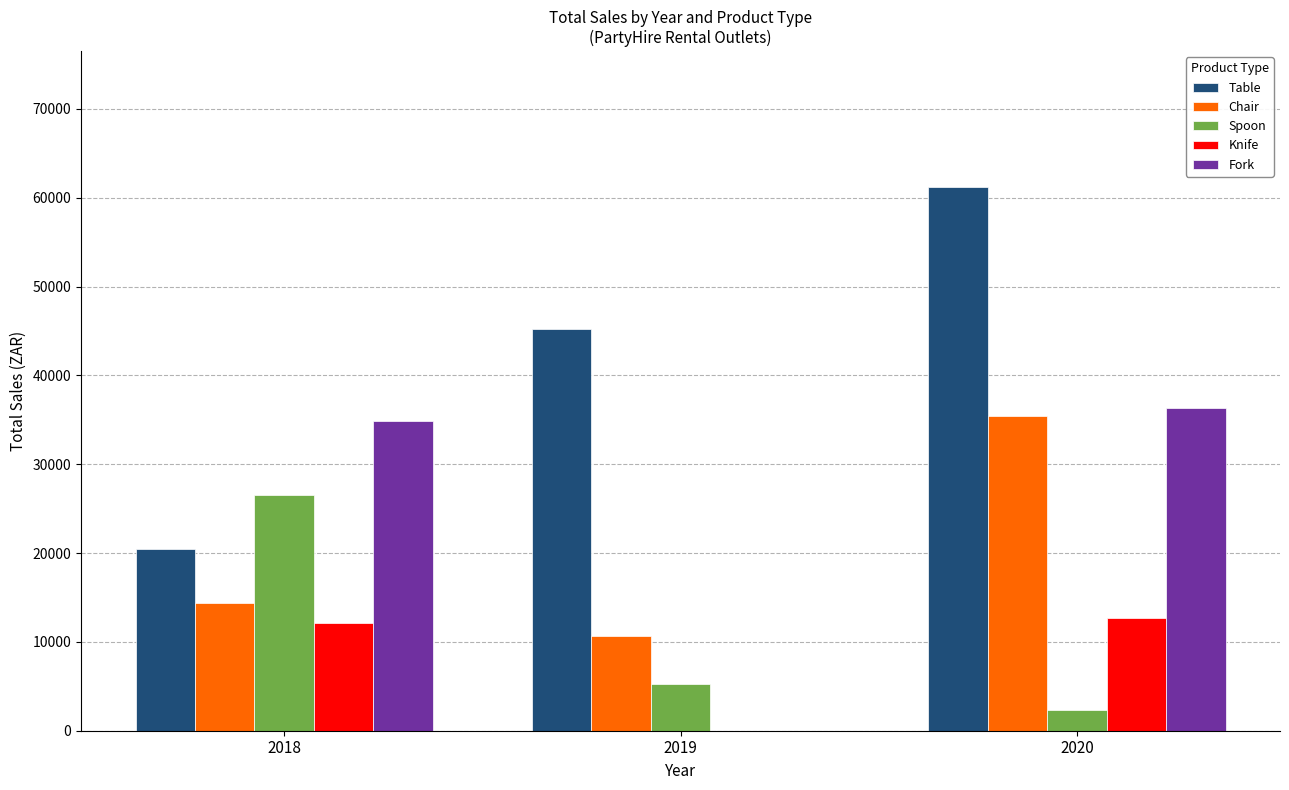

The value of Chair at 2020 is 35390. True or false?

True